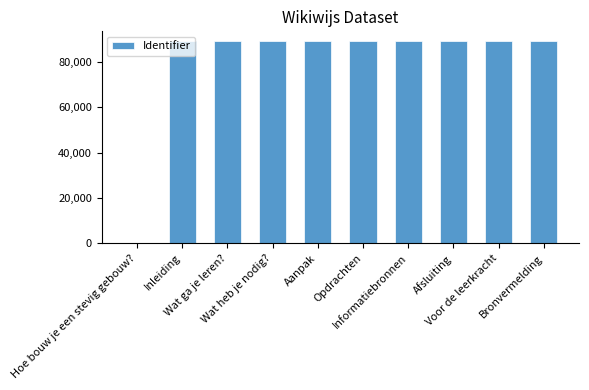

How many positive values are there?

9